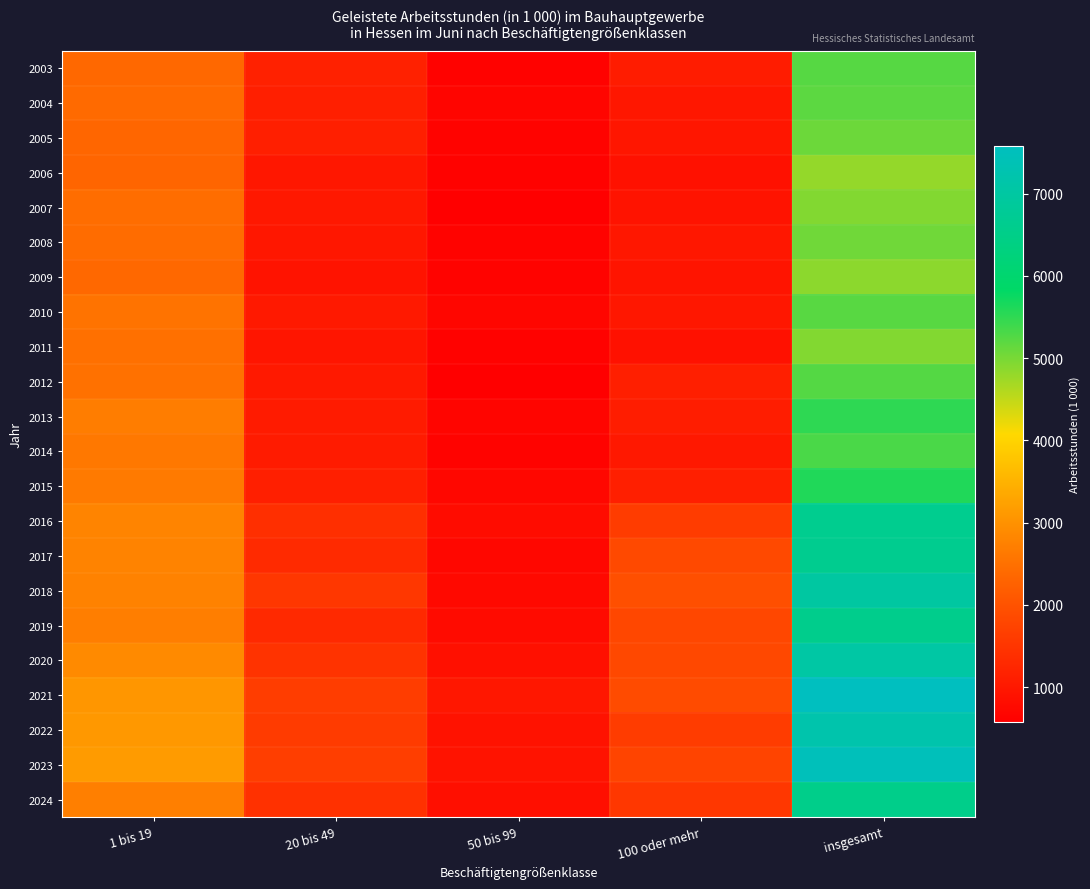

Reading left to right, extract all data points from this chart.

2003: 1 bis 19=2378	20 bis 49=1158	50 bis 99=623	100 oder mehr=1069	insgesamt=5229
2004: 1 bis 19=2406	20 bis 49=1116	50 bis 99=671	100 oder mehr=998	insgesamt=5190
2005: 1 bis 19=2338	20 bis 49=1115	50 bis 99=654	100 oder mehr=970	insgesamt=5077
2006: 1 bis 19=2317	20 bis 49=988	50 bis 99=619	100 oder mehr=887	insgesamt=4812
2007: 1 bis 19=2443	20 bis 49=1003	50 bis 99=574	100 oder mehr=914	insgesamt=4934
2008: 1 bis 19=2435	20 bis 49=993	50 bis 99=648	100 oder mehr=984	insgesamt=5060
2009: 1 bis 19=2366	20 bis 49=922	50 bis 99=642	100 oder mehr=941	insgesamt=4870
2010: 1 bis 19=2544	20 bis 49=1012	50 bis 99=697	100 oder mehr=971	insgesamt=5224
2011: 1 bis 19=2482	20 bis 49=953	50 bis 99=619	100 oder mehr=885	insgesamt=4939
2012: 1 bis 19=2510	20 bis 49=1024	50 bis 99=594	100 oder mehr=1123	insgesamt=5251
2013: 1 bis 19=2695	20 bis 49=1052	50 bis 99=671	100 oder mehr=1094	insgesamt=5512
2014: 1 bis 19=2610	20 bis 49=1052	50 bis 99=646	100 oder mehr=1011	insgesamt=5319
2015: 1 bis 19=2651	20 bis 49=1128	50 bis 99=706	100 oder mehr=1113	insgesamt=5598
2016: 1 bis 19=2804	20 bis 49=1403	50 bis 99=804	100 oder mehr=1615	insgesamt=6626
2017: 1 bis 19=2778	20 bis 49=1307	50 bis 99=723	100 oder mehr=1838	insgesamt=6647
2018: 1 bis 19=2770	20 bis 49=1533	50 bis 99=750	100 oder mehr=1931	insgesamt=6984
2019: 1 bis 19=2707	20 bis 49=1292	50 bis 99=777	100 oder mehr=1813	insgesamt=6589
2020: 1 bis 19=2885	20 bis 49=1466	50 bis 99=869	100 oder mehr=1826	insgesamt=7046
2021: 1 bis 19=3073	20 bis 49=1640	50 bis 99=997	100 oder mehr=1870	insgesamt=7581
2022: 1 bis 19=3104	20 bis 49=1590	50 bis 99=901	100 oder mehr=1616	insgesamt=7211
2023: 1 bis 19=3140	20 bis 49=1654	50 bis 99=922	100 oder mehr=1761	insgesamt=7477
2024: 1 bis 19=2721	20 bis 49=1436	50 bis 99=847	100 oder mehr=1529	insgesamt=6531